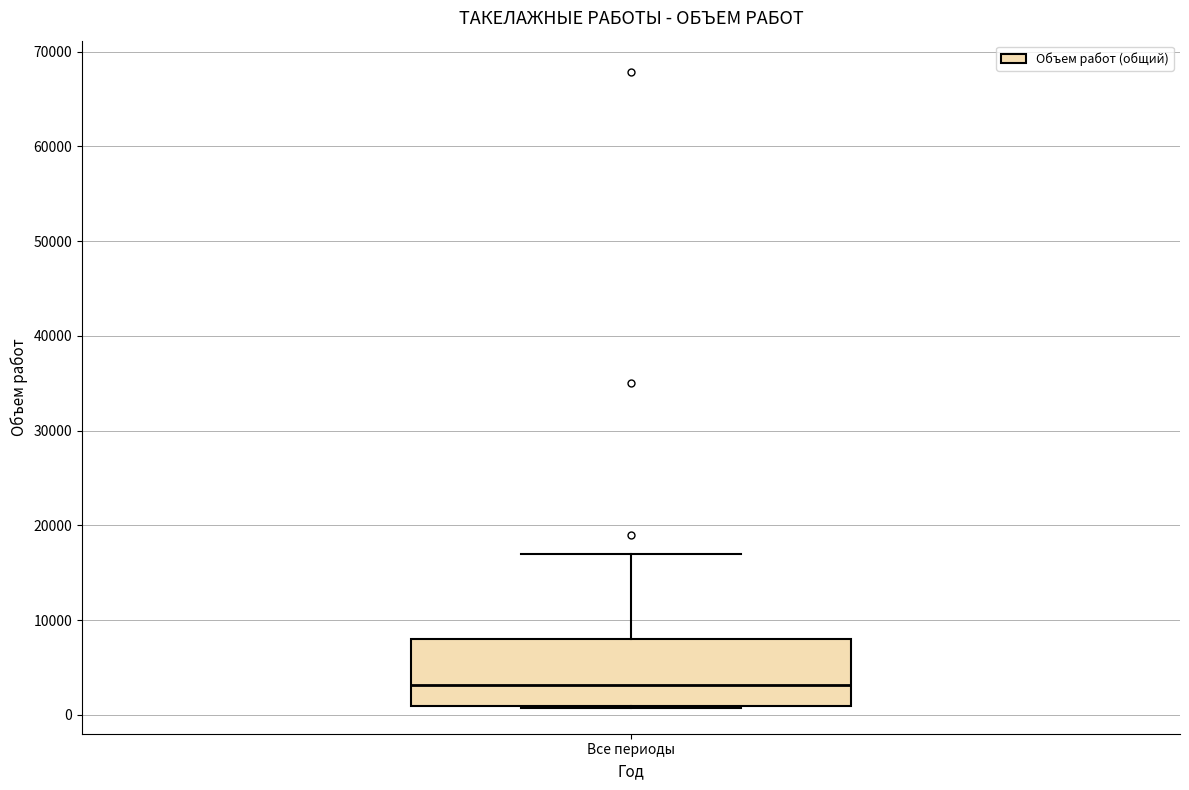

Read this box plot against the y-axis: the position of the median line, the range covered by the box, and the ends of both whiskers. The values are not printed on the chart, so give them approximately, as read against the axis.

median 3000, box 1000 to 8000, whiskers 1000 to 17000